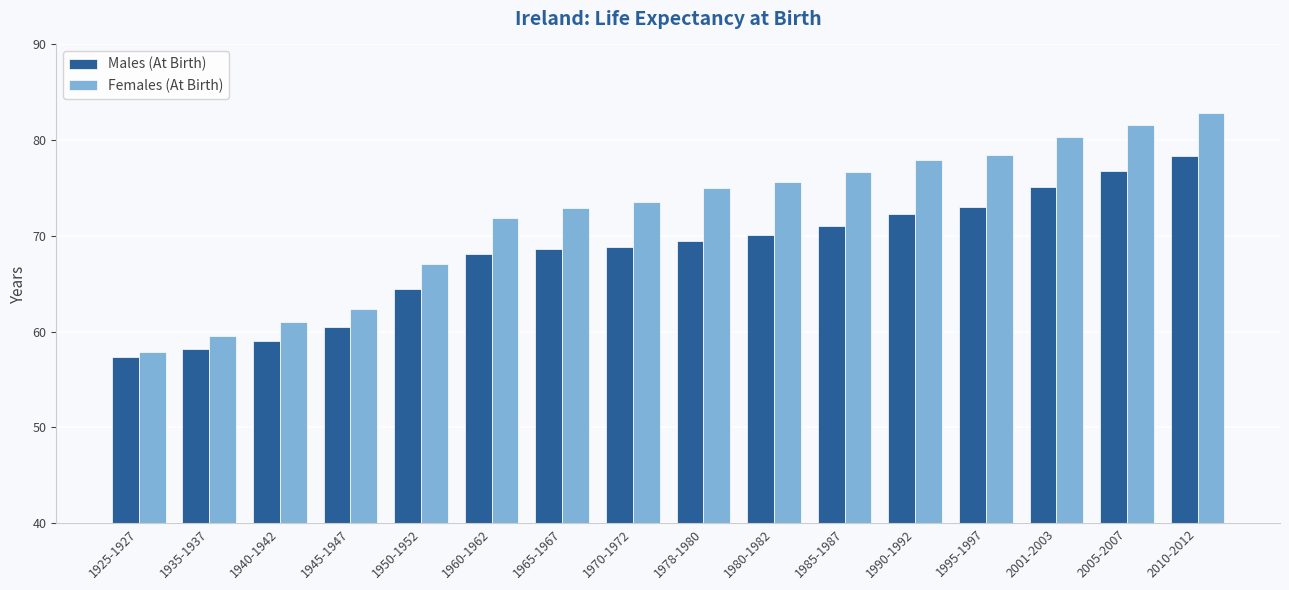

How many series are shown in this chart?

2